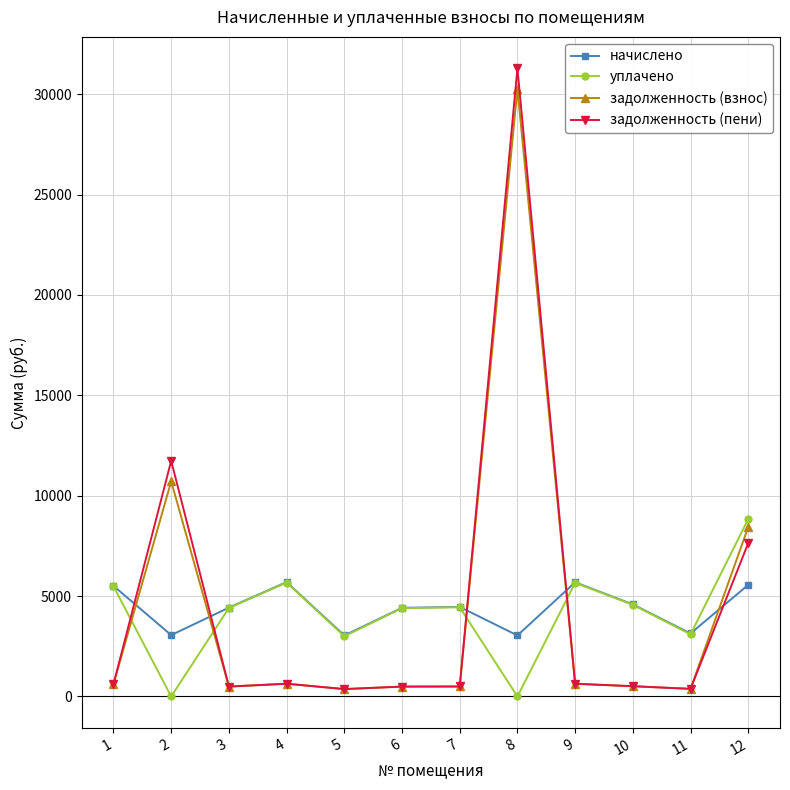

At which label does уплачено reach its peak?

12